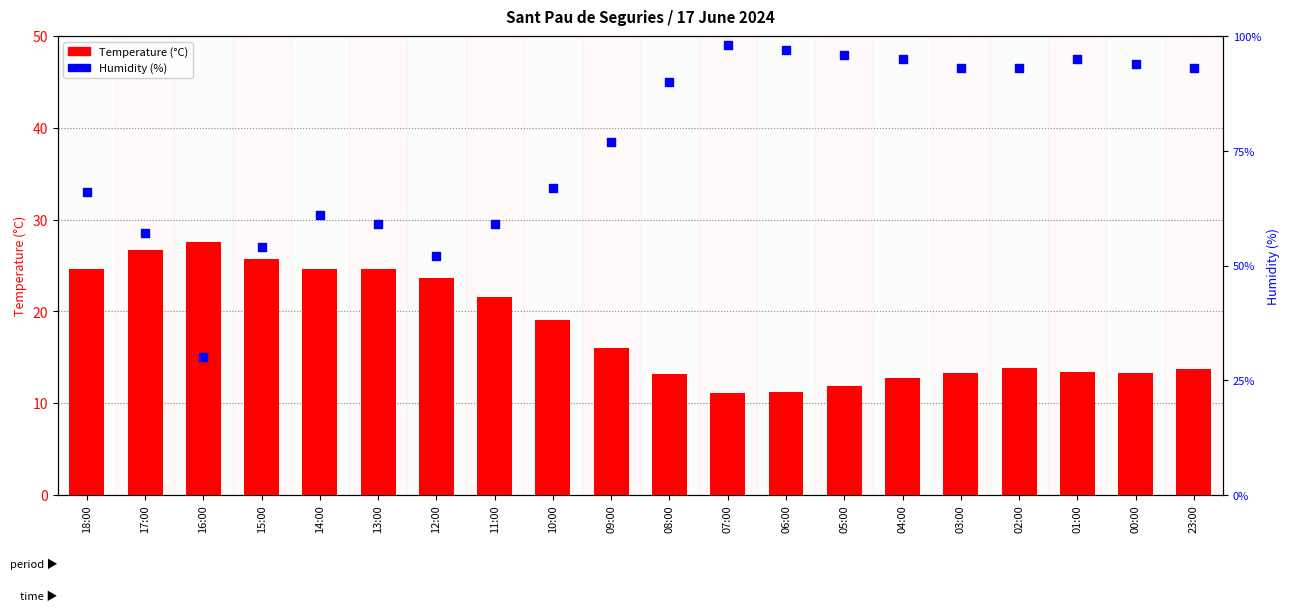

Which series reaches the minimum Y coordinate?

Temperature (°C)